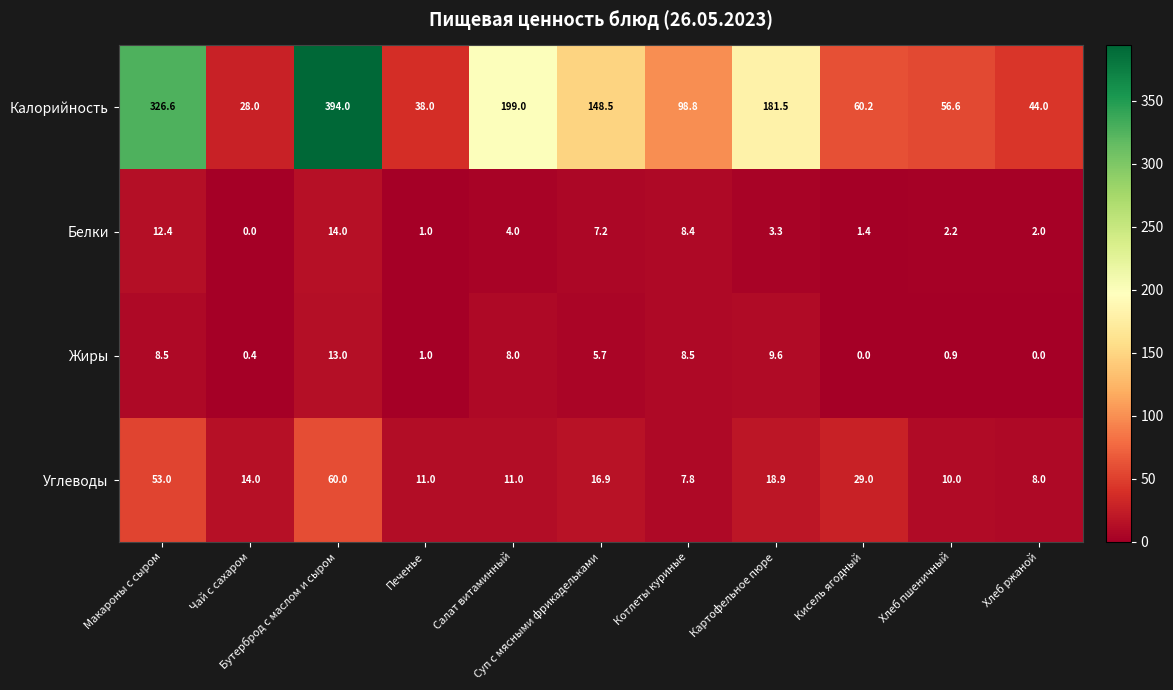

At how many categories does at least one series exceed 204?

2